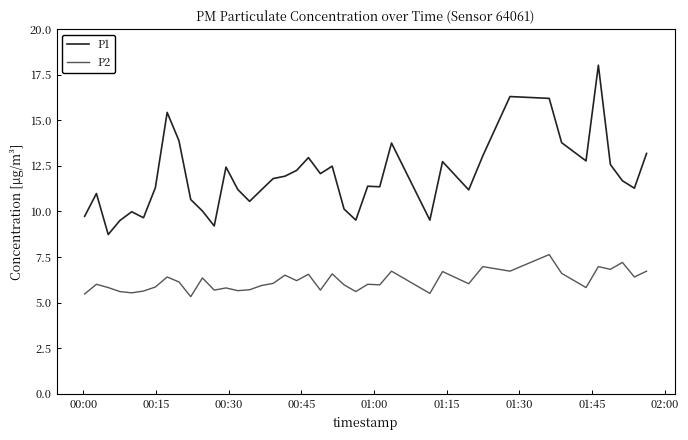

List the series in order of their peak value, highest first.

P1, P2